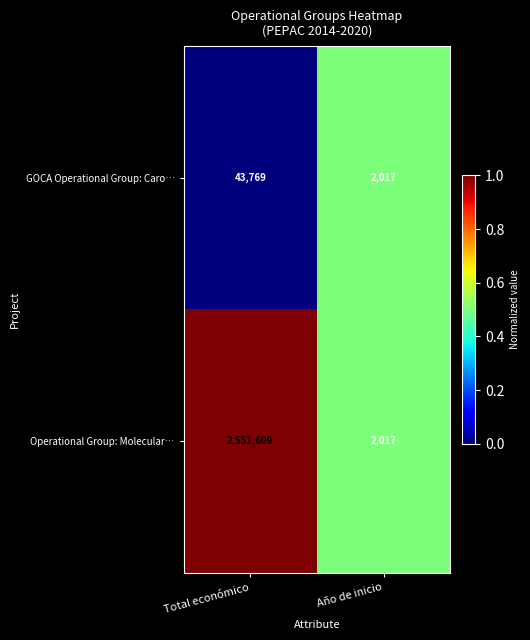

How many data points does each series have?

2